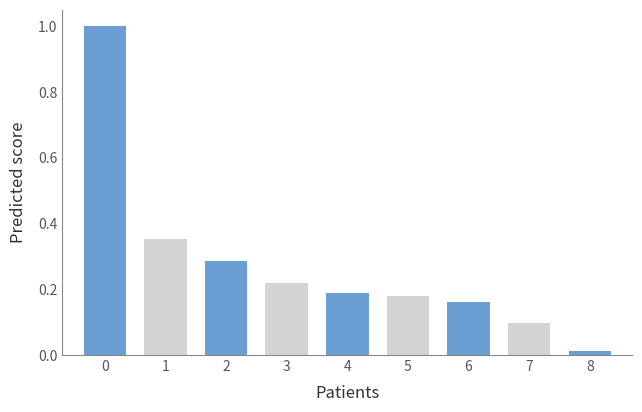

The chart shows a value of 0.1 at 2. True or false?

False